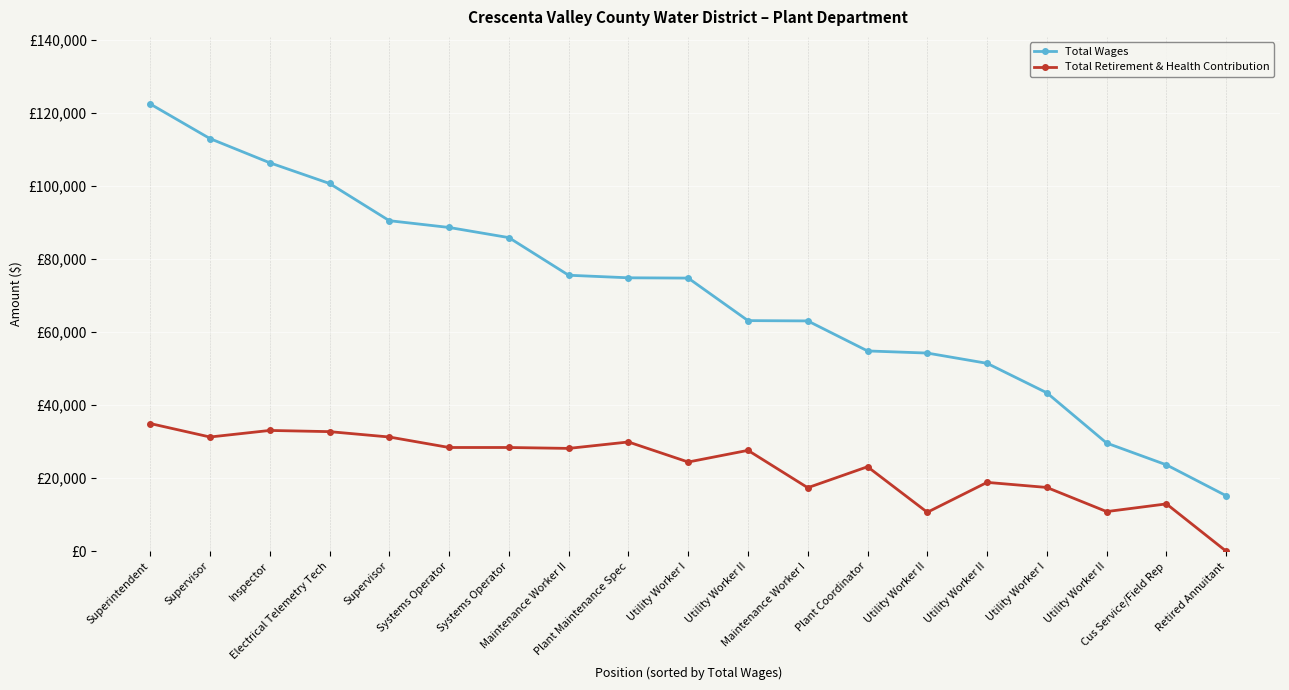

What are all the series names shown in the legend?

Total Wages, Total Retirement & Health Contribution